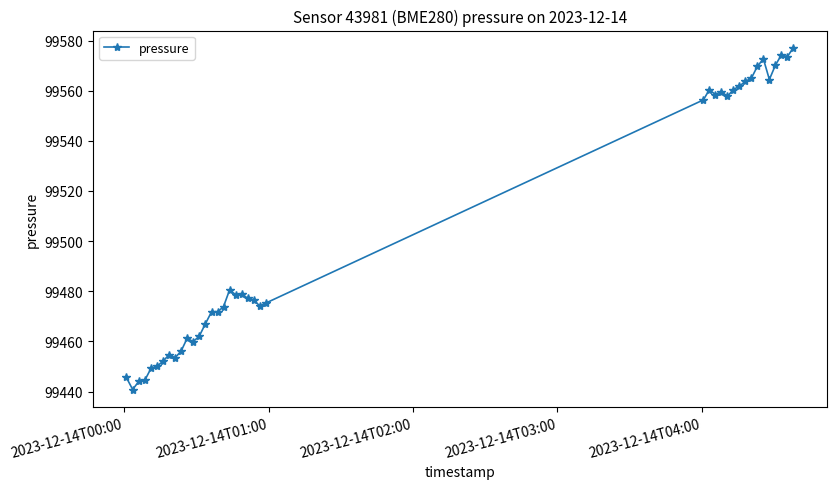

True or false: there are more than 2 points higher than both neighbors.

True